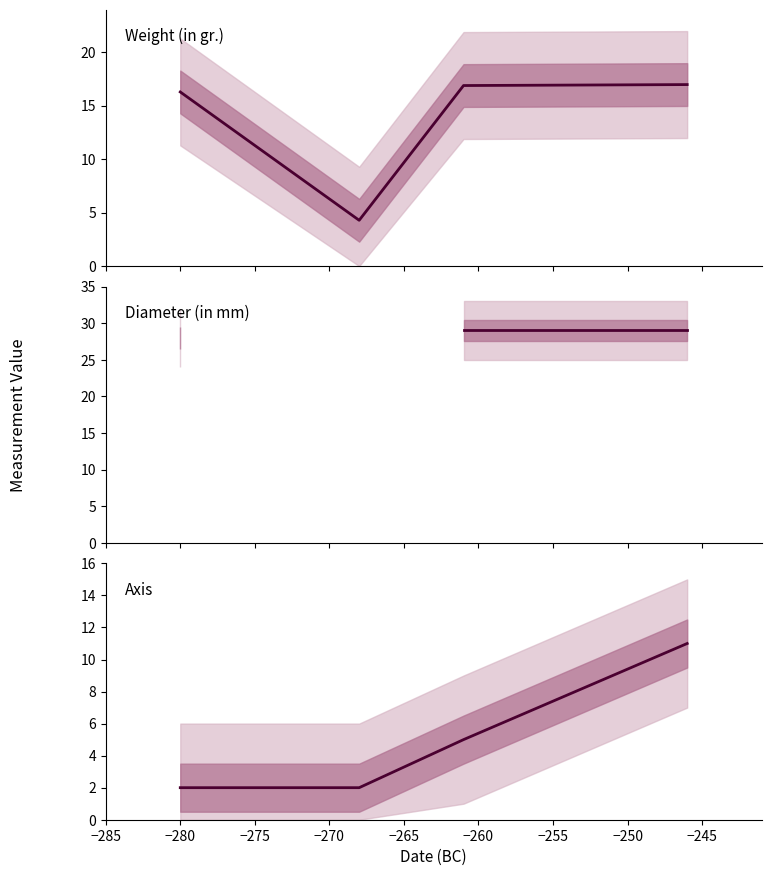

True or false: Axis has more than 0 interior local peaks.

False